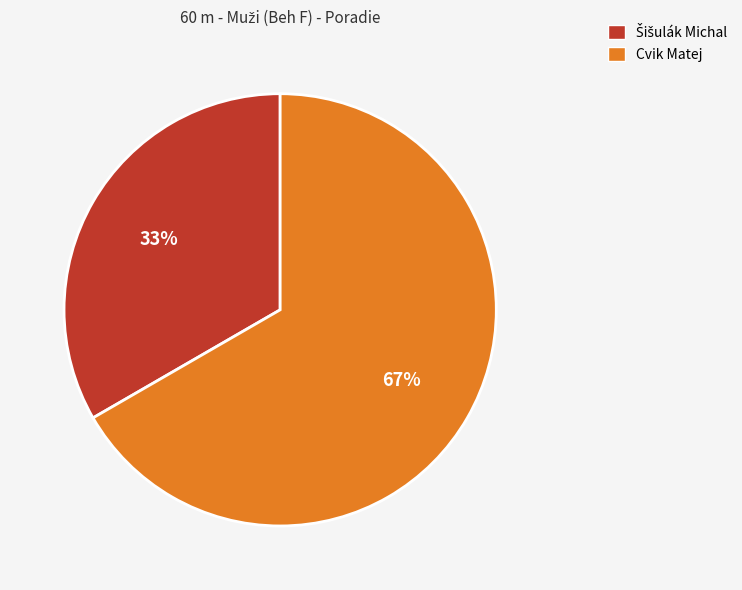

True or false: Cvik Matej accounts for 67% of the total.

True